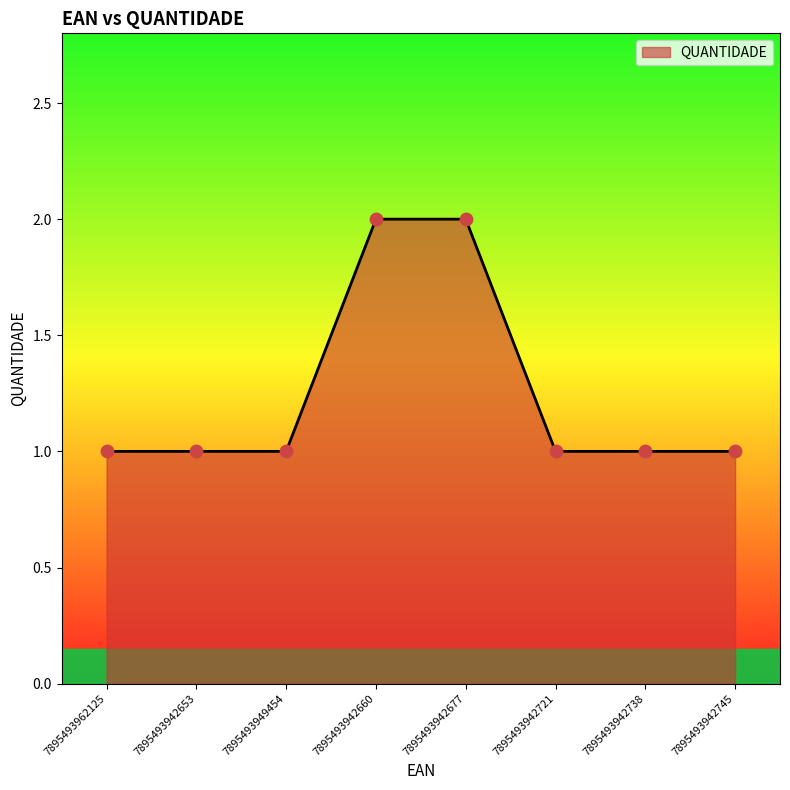

Approximately how many times larger is the value at 7895493942677 compared to 7895493962125?

2.0